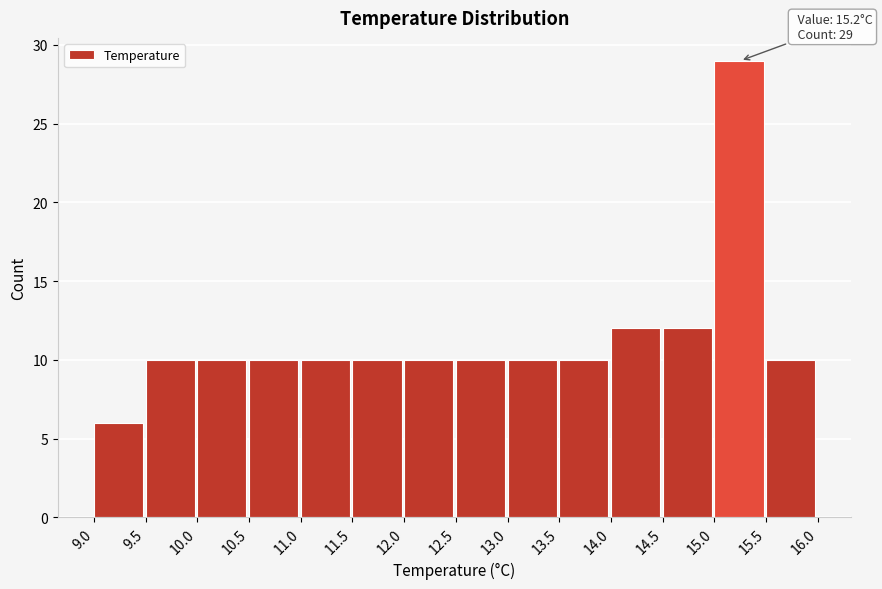

Over which range of the x-axis is the bar tallest?

15.0 to 15.5